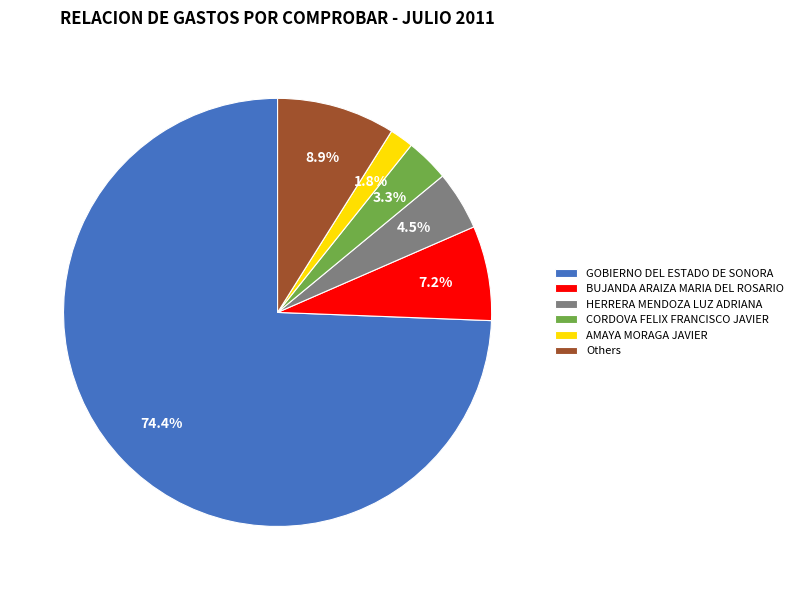

Is GOBIERNO DEL ESTADO DE SONORA the majority of the pie?

Yes